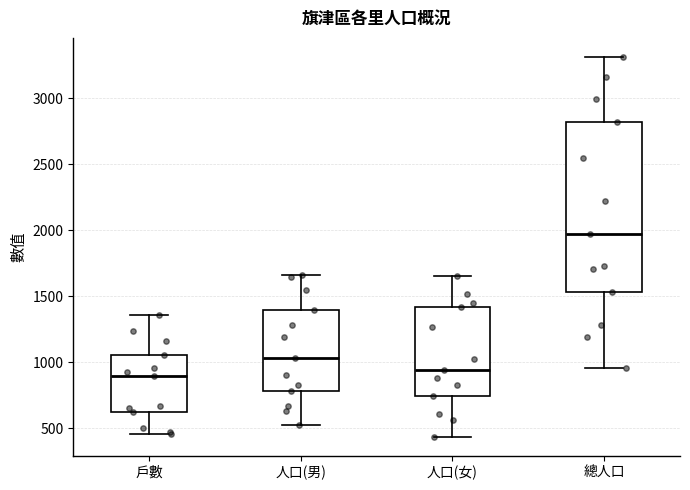

Reading left to right, transcribe this box plot: for each box, give where its median line is, the range the box spans, and where its two whiskers end, as read against the y-axis. The values are not printed on the chart, so give them approximately, as read against the axis.

戶數: median 900, box 650 to 1050, whiskers 450 to 1350
人口(男): median 1050, box 800 to 1400, whiskers 500 to 1650
人口(女): median 950, box 750 to 1400, whiskers 450 to 1650
總人口: median 1950, box 1550 to 2800, whiskers 950 to 3300